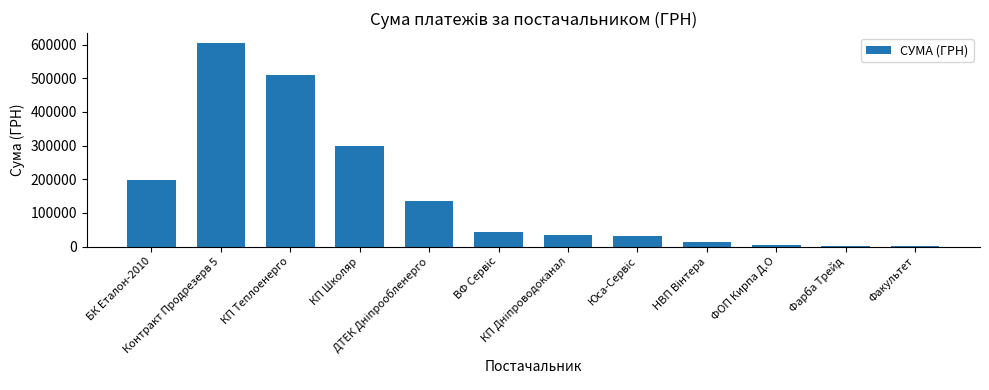

Count the number of categories in the chart.

12